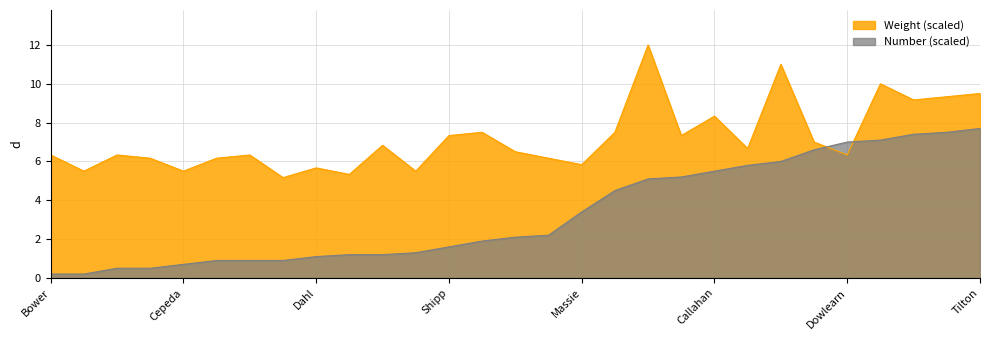

What value does the Number series have at Moore?

1.2